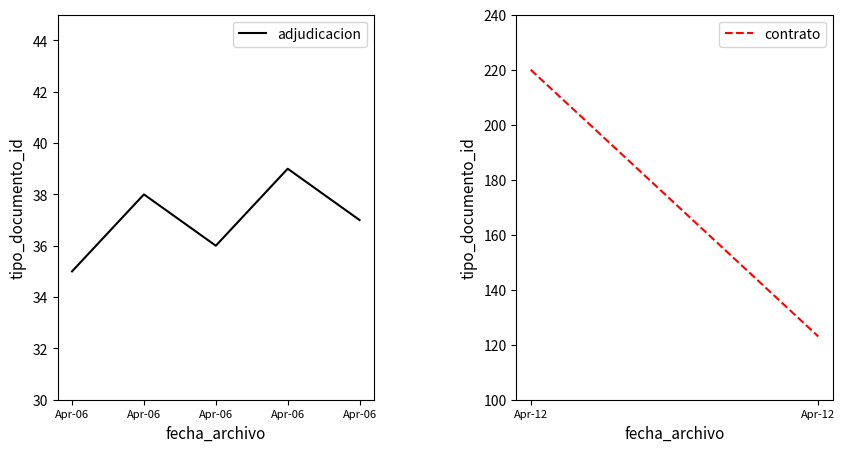

Reading right to left, what are all the values shown in this chart?

37	39	36	38	35